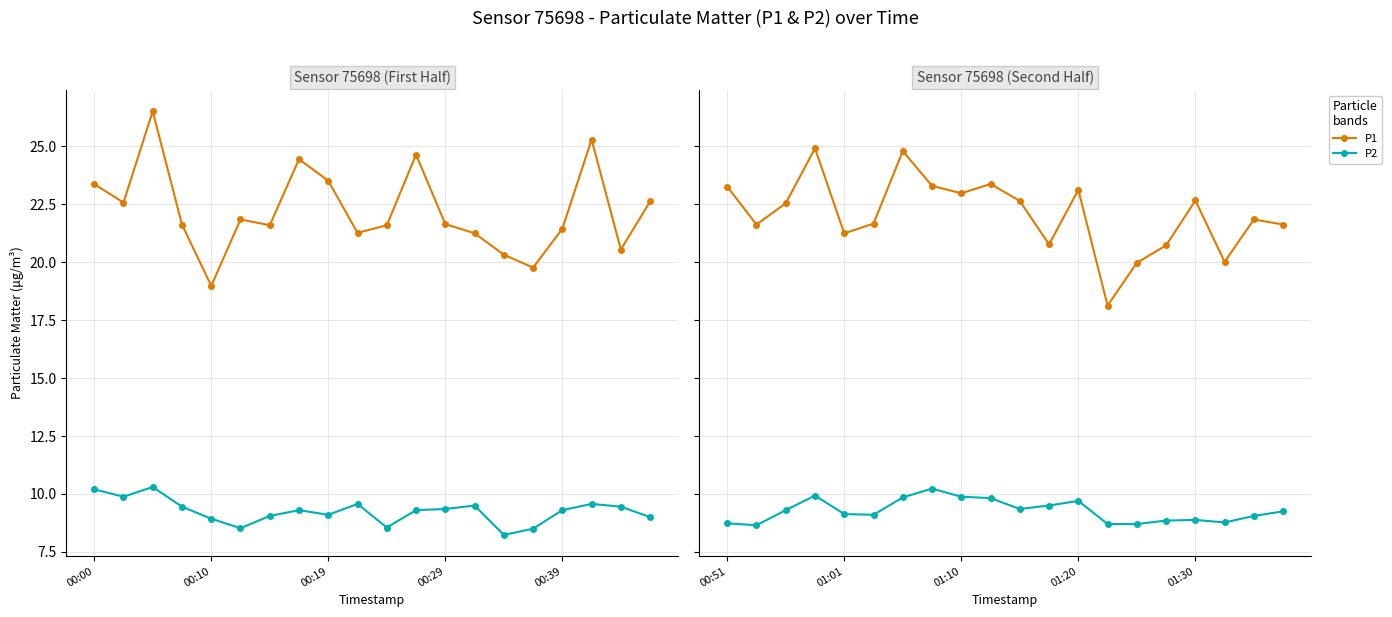

Which series has the largest total across all categories?

P1